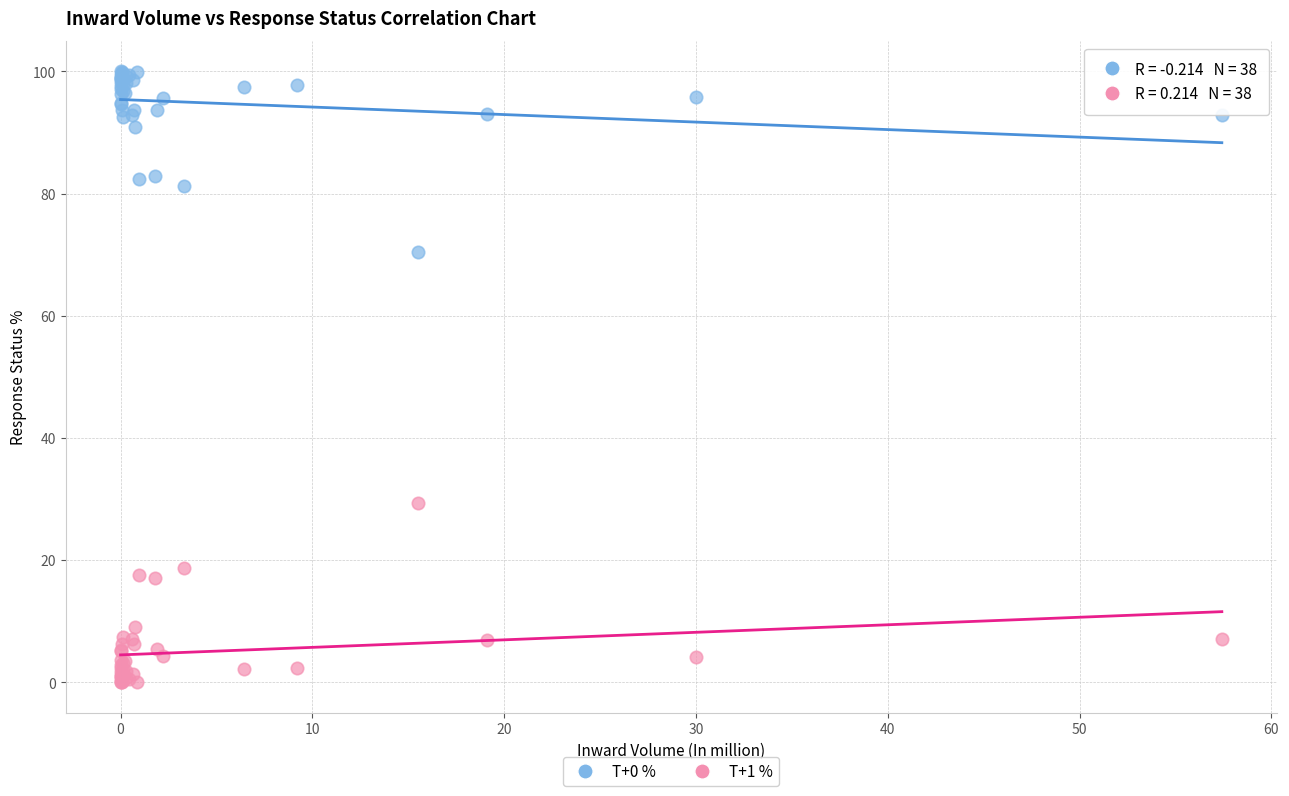

Which series contains the lowest Y value?

T+1 %